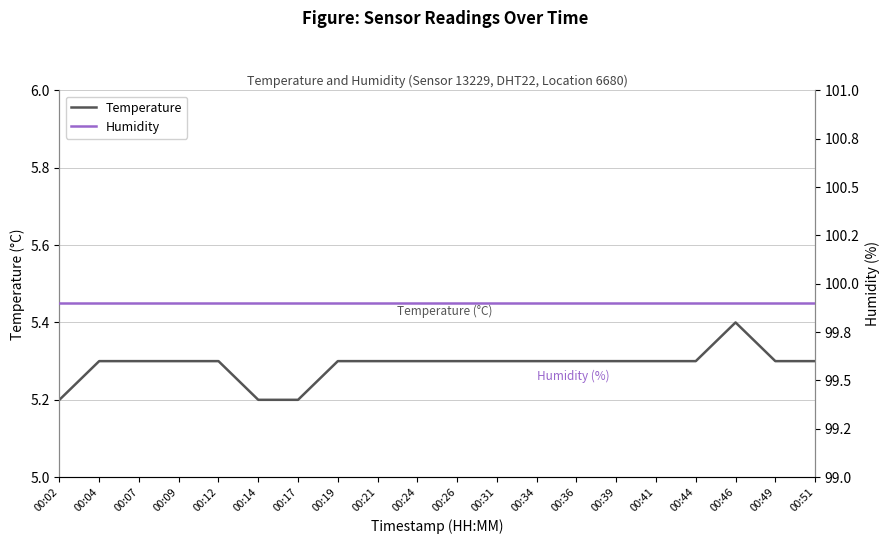

Reading left to right, transcribe all the data shown in this chart.

temperature: 5.2	5.3	5.3	5.3	5.3	5.2	5.2	5.3	5.3	5.3	5.3	5.3	5.3	5.3	5.3	5.3	5.3	5.4	5.3	5.3
humidity: 99.9	99.9	99.9	99.9	99.9	99.9	99.9	99.9	99.9	99.9	99.9	99.9	99.9	99.9	99.9	99.9	99.9	99.9	99.9	99.9